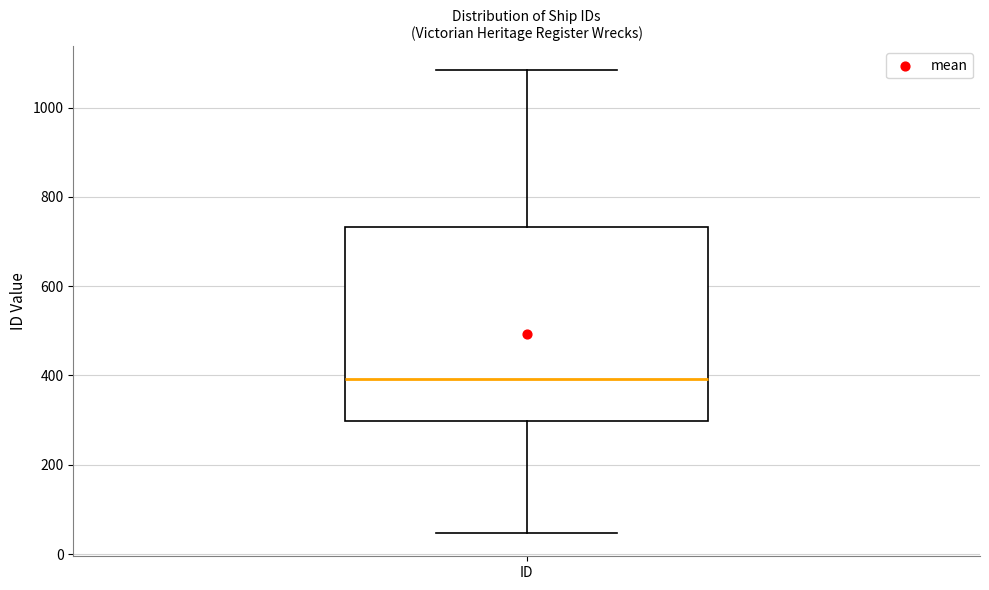

Where is the lower edge of the box for ID on the y-axis? The values are not printed on the chart, so give them approximately, as read against the axis.

300